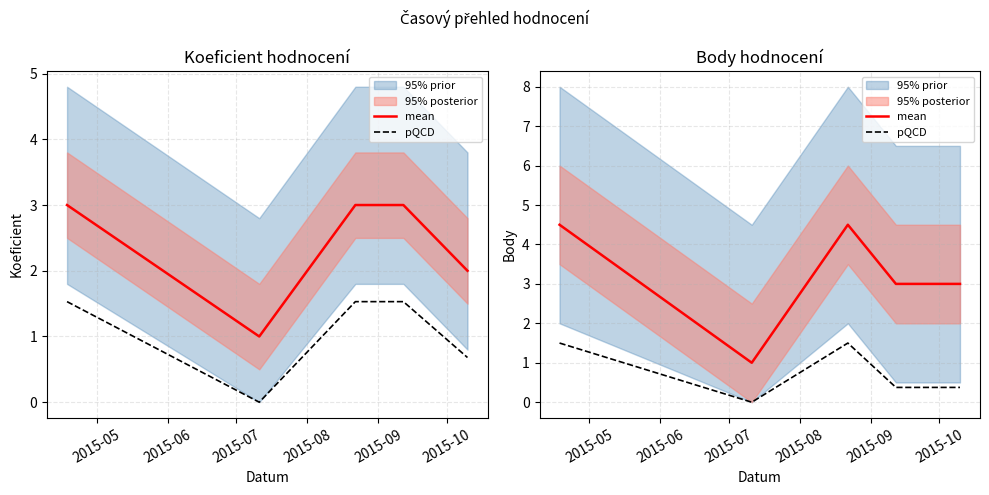

How many values in the mean series are below 3?

1